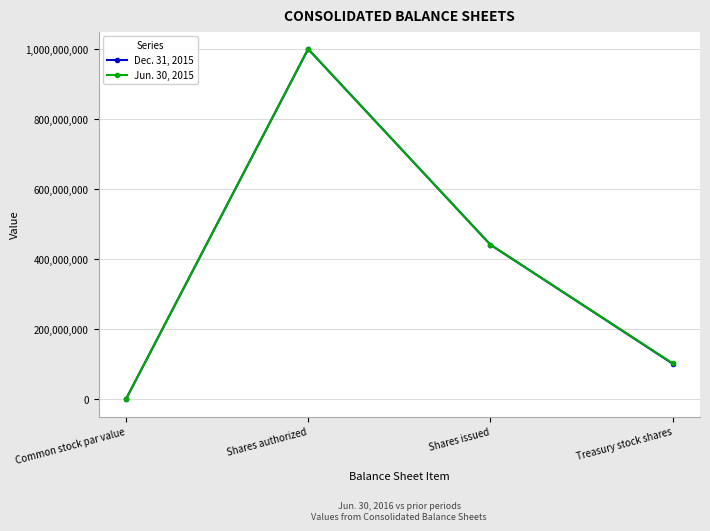

What is the spread (max minus min) of values at Treasury stock shares?

1100000